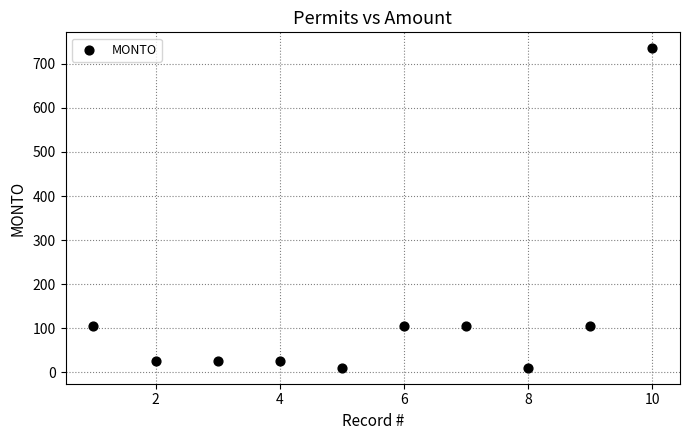

What is the average Y value?

125.5